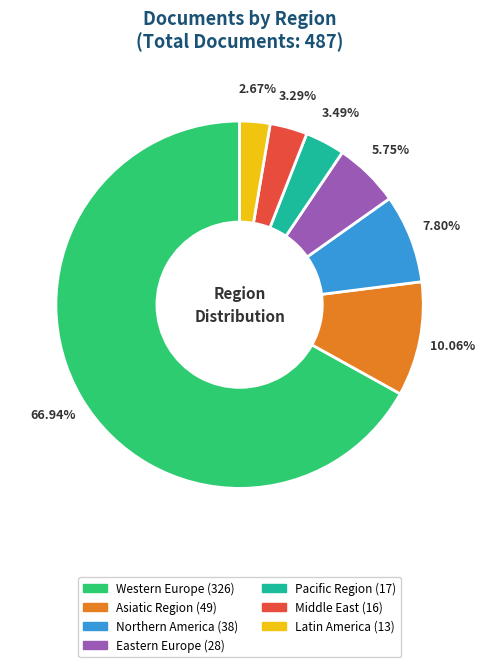

To the nearest percent, what is the difference between the Pacific Region and Northern America slice percentages?

4%